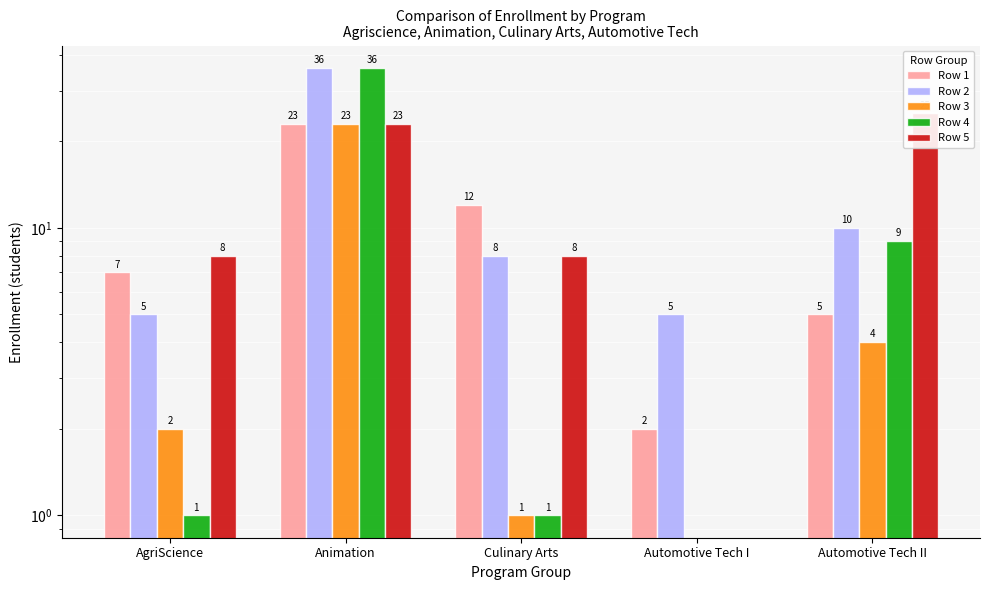

How many values in the Row 1 series exceed 7?

2